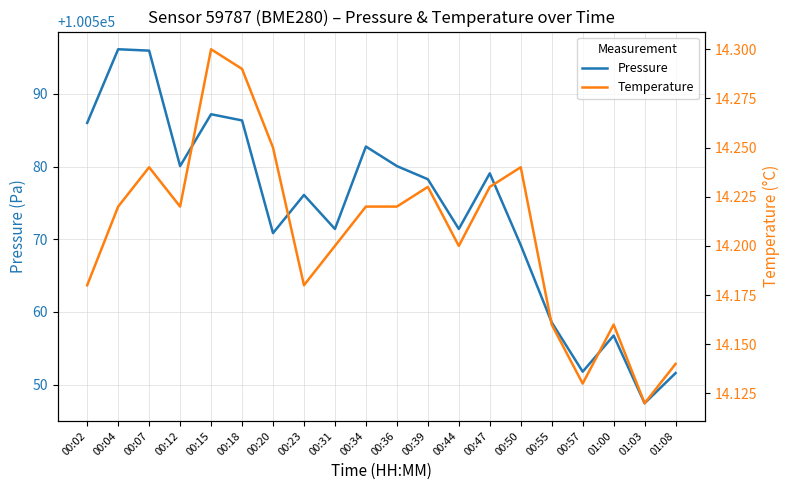

What position from the left is 01:08?

20